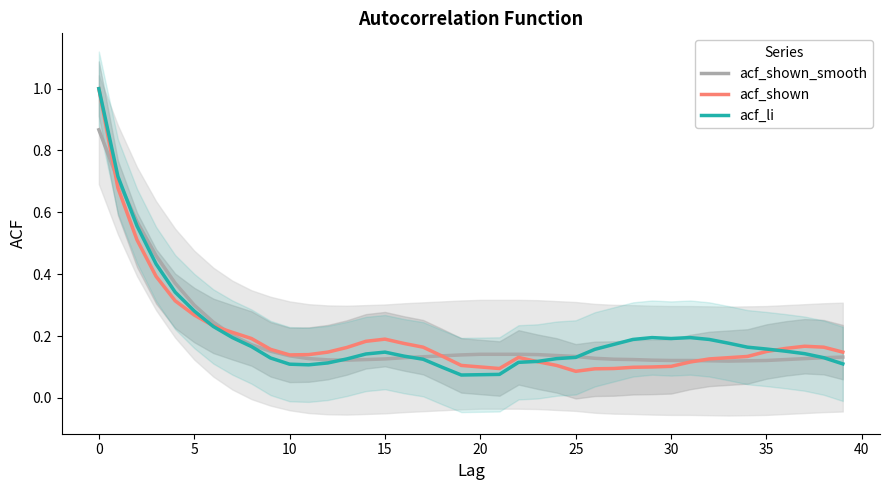

True or false: acf_li and acf_shown_smooth cross at least once.

True